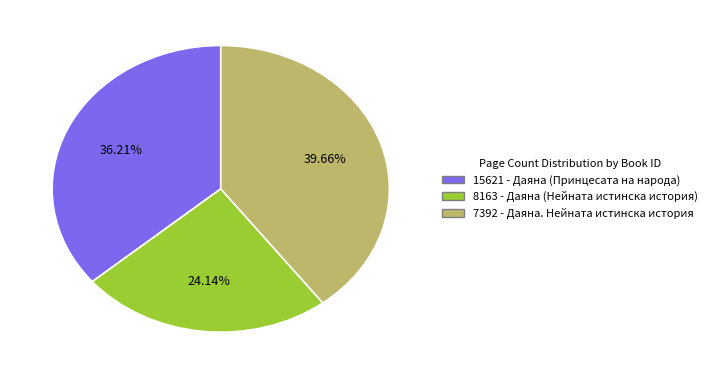

What is the smallest slice in the pie chart?

8163 - Даяна (Нейната истинска история)